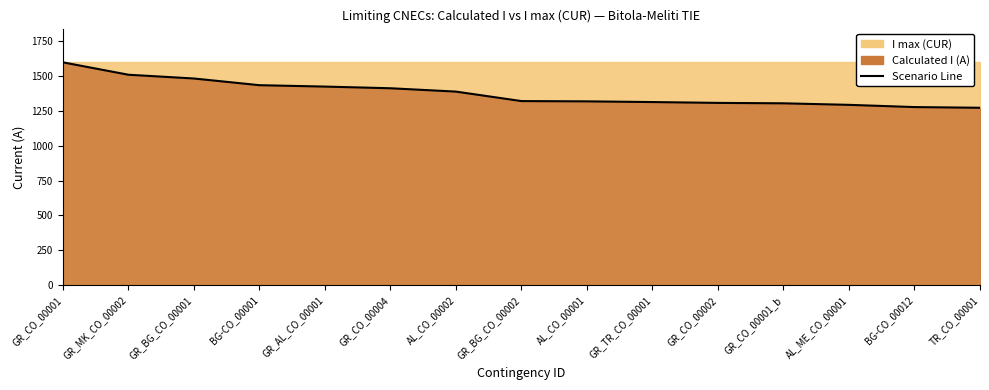

What is the sum of the values at GR_AL_CO_00001 and GR_BG_CO_00002?

2744